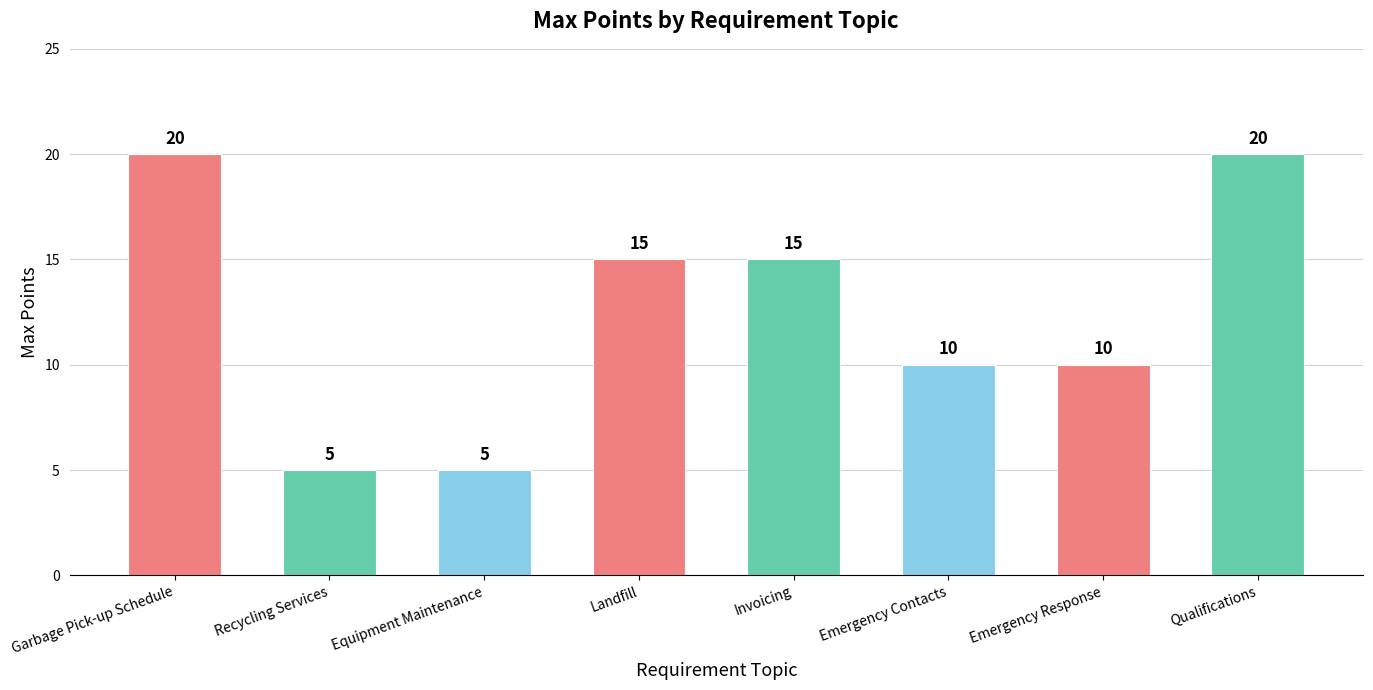

What is the greatest value displayed?

20